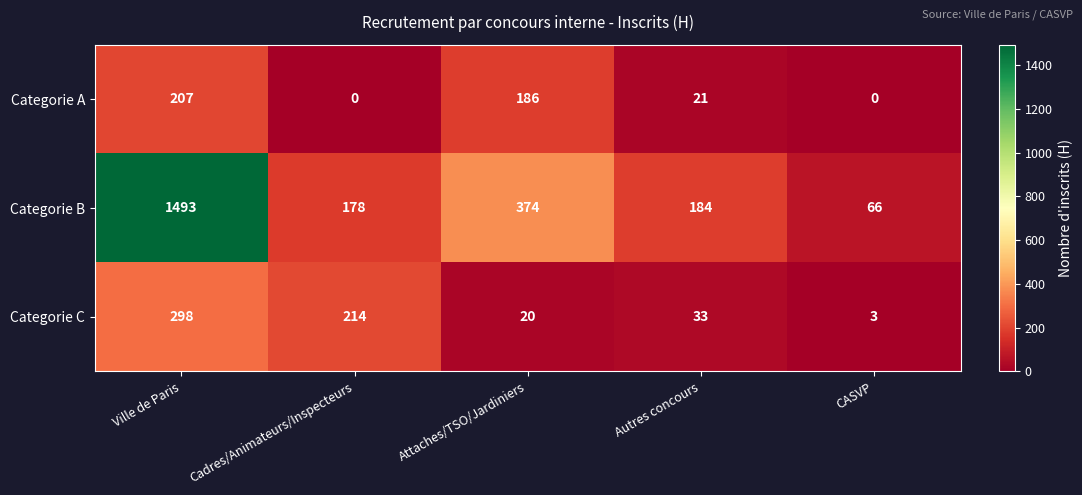

How many distinct data groups are displayed?

3